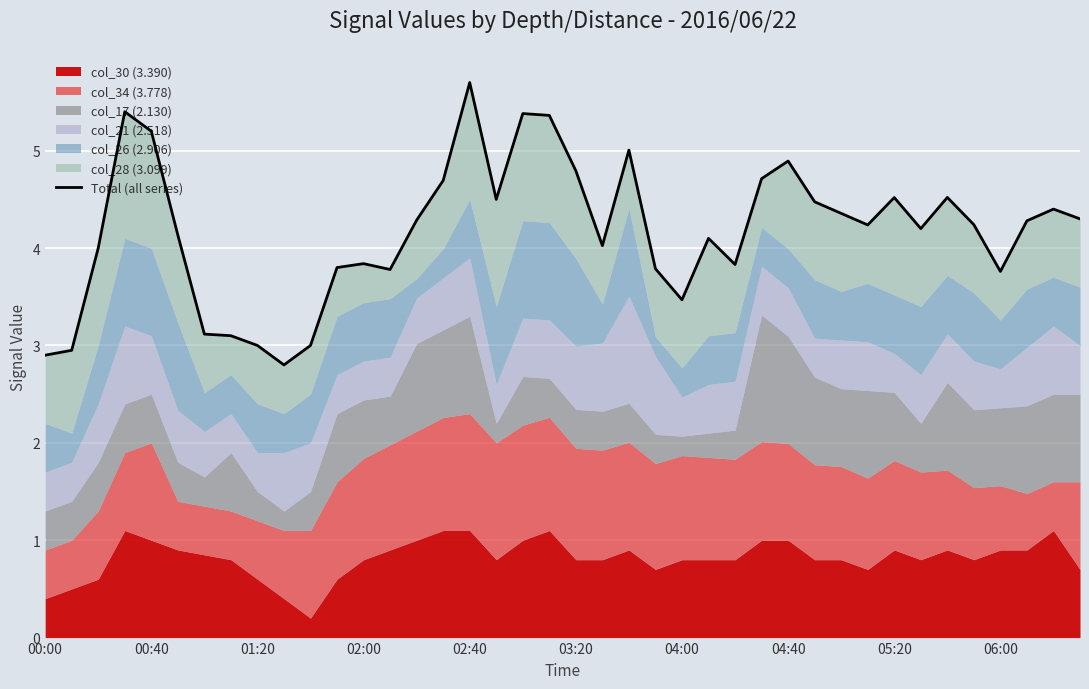

What position from the right is 00:00?

40